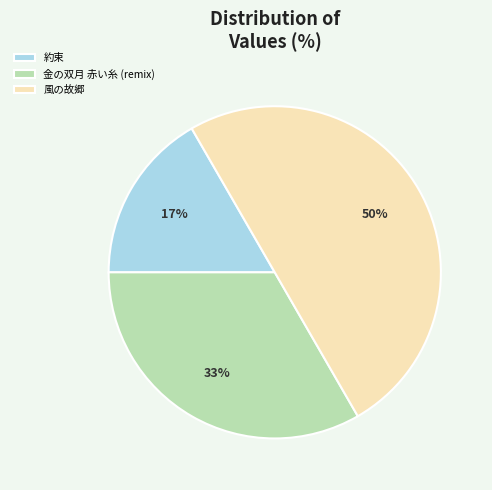

The 金の双月 赤い糸 (remix) slice represents 28% of the pie. True or false?

False